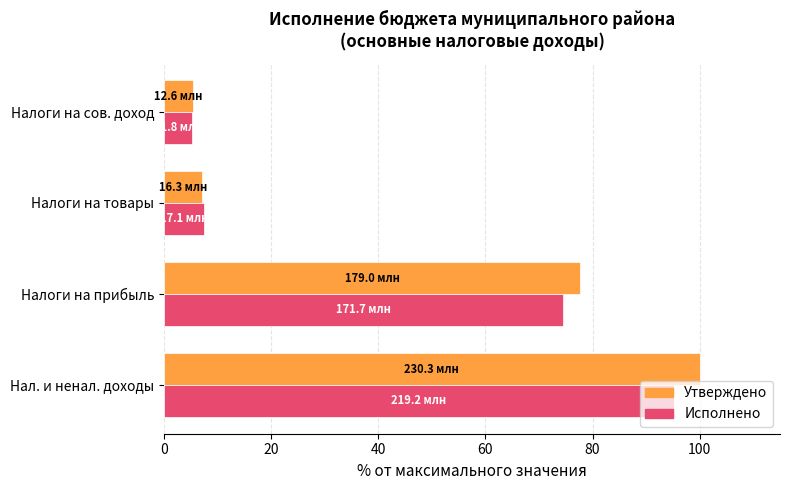

Which series has the widest spread of values?

Утверждено